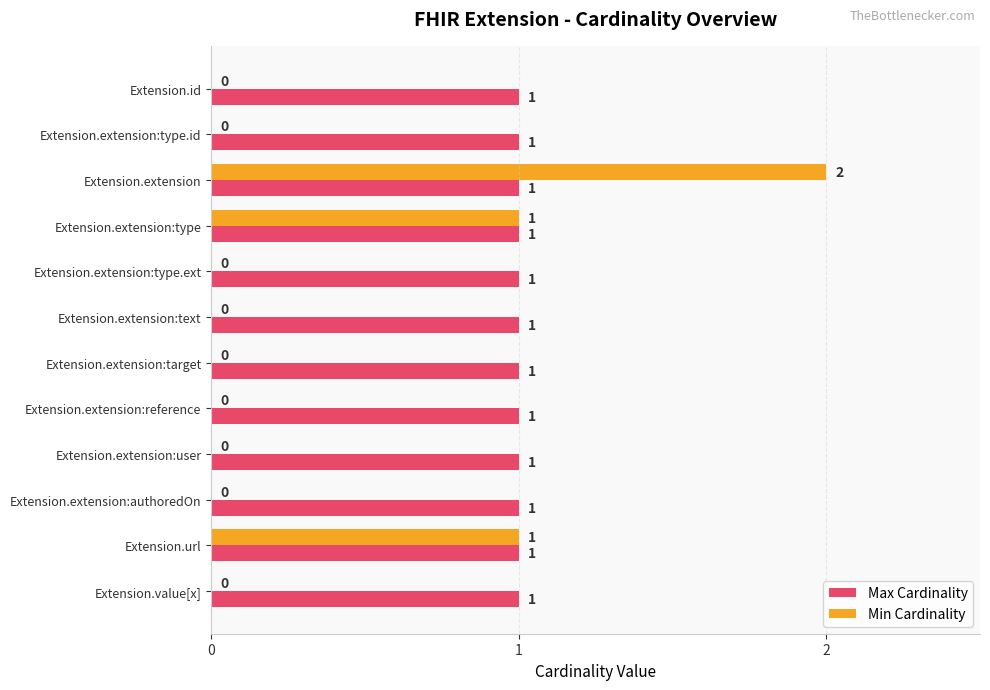

What is the total value across all series at Extension.extension?

3